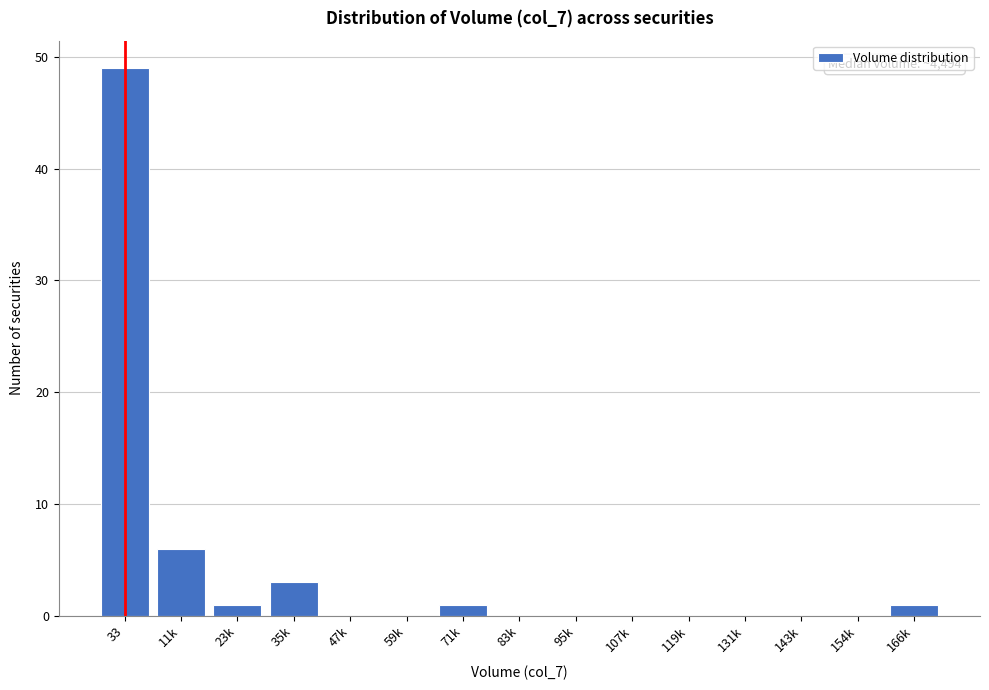

Reading left to right, list all the values displayed in this chart.

33=49	11k=6	23k=1	35k=3	47k=0	59k=0	71k=1	83k=0	95k=0	107k=0	119k=0	131k=0	143k=0	154k=0	166k=1